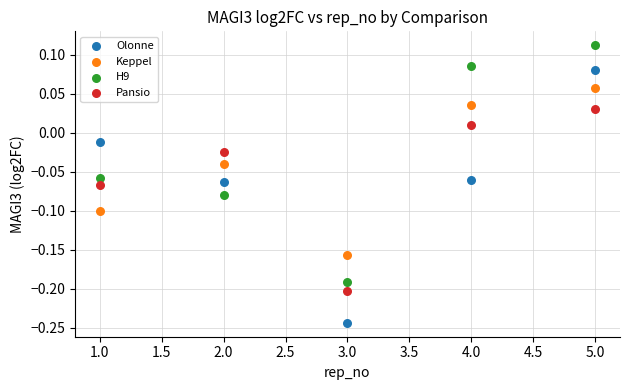

Across all data points, what is the range of Y values (max minus min)?

0.4